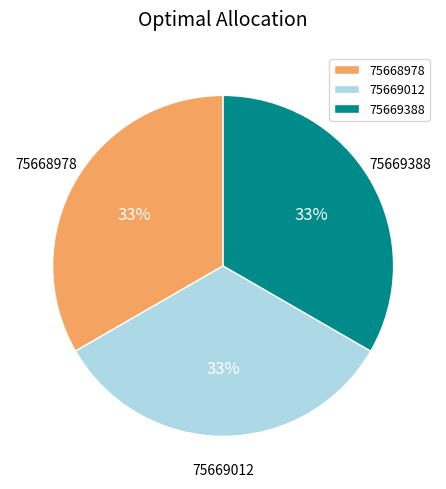

To the nearest percent, what is the combined percentage of 75668978 and 75669012?

67%